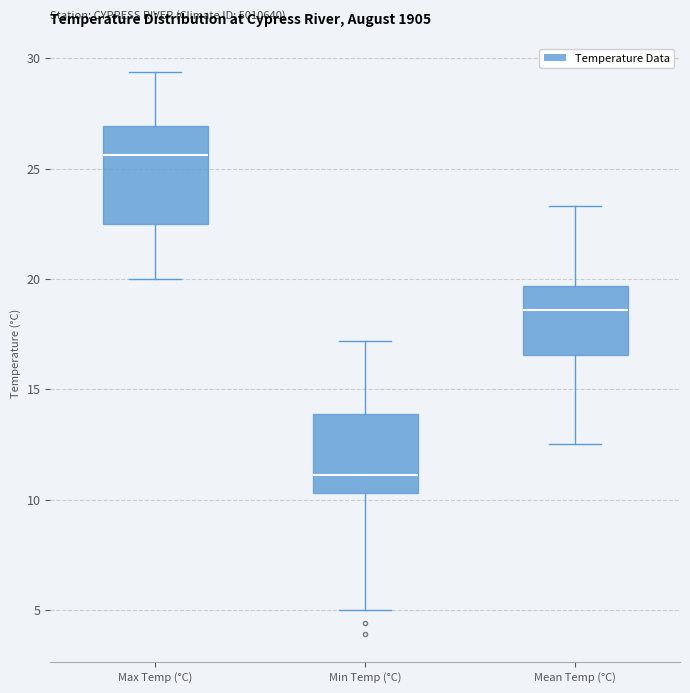

Reading left to right, transcribe this box plot: for each box, give where its median line is, the range the box spans, and where its two whiskers end, as read against the y-axis. The values are not printed on the chart, so give them approximately, as read against the axis.

Max Temp (°C): median 25.5, box 22.5 to 27.0, whiskers 20.0 to 29.5
Min Temp (°C): median 11.0, box 10.5 to 14.0, whiskers 5.0 to 17.0
Mean Temp (°C): median 18.5, box 16.5 to 19.5, whiskers 12.5 to 23.5